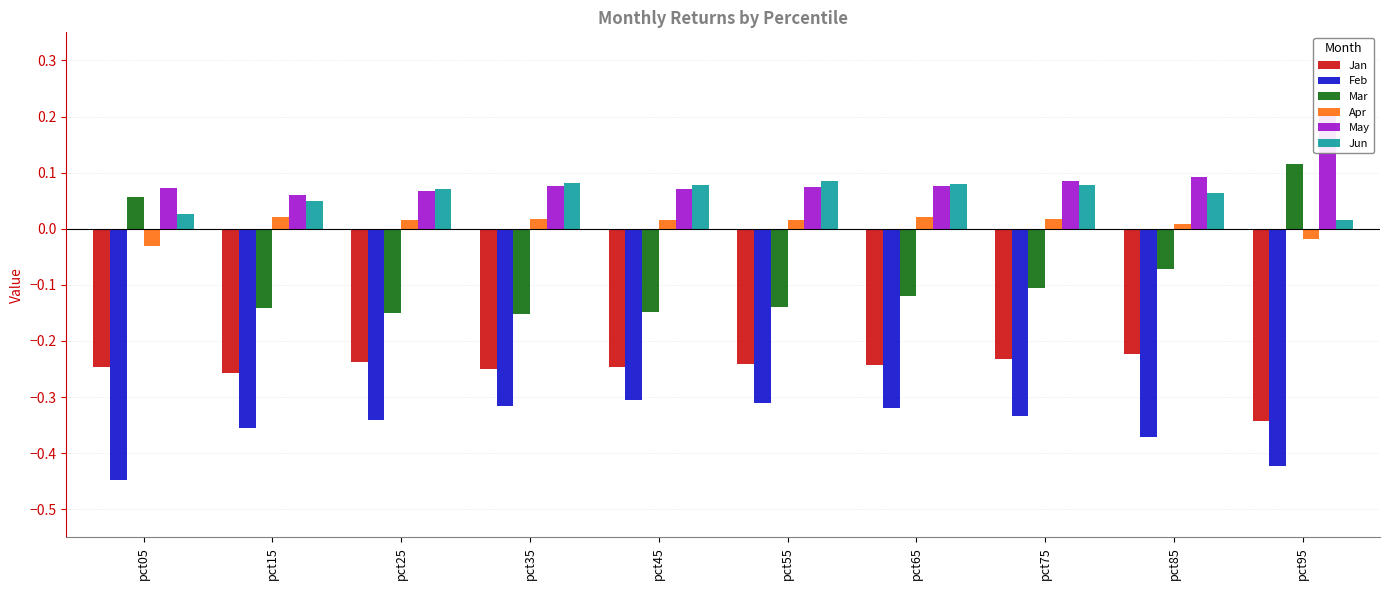

Which label corresponds to the largest value in the chart?

pct95